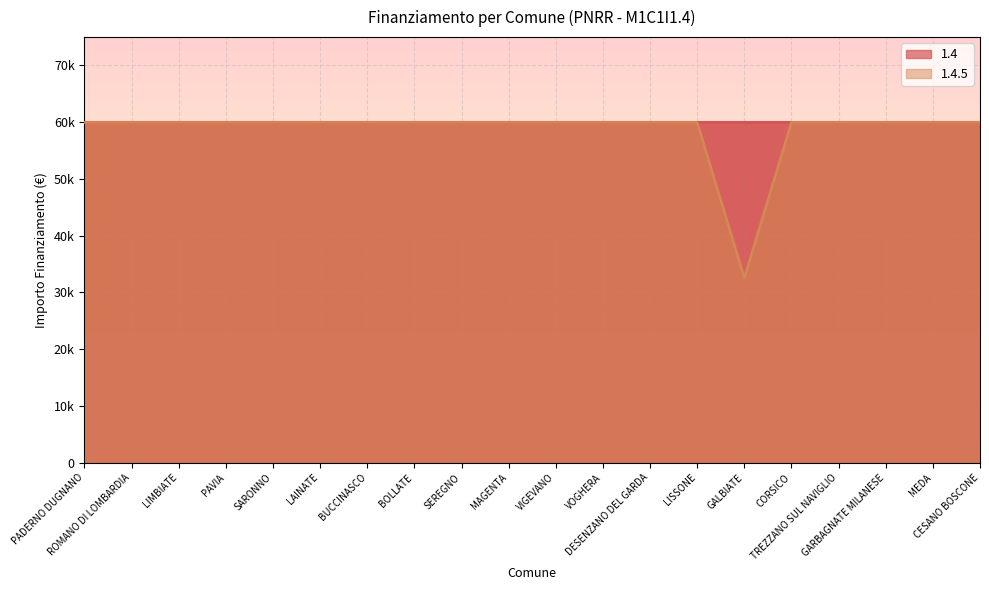

How many interior local valleys (lower than both neighbors) does the data have?

1